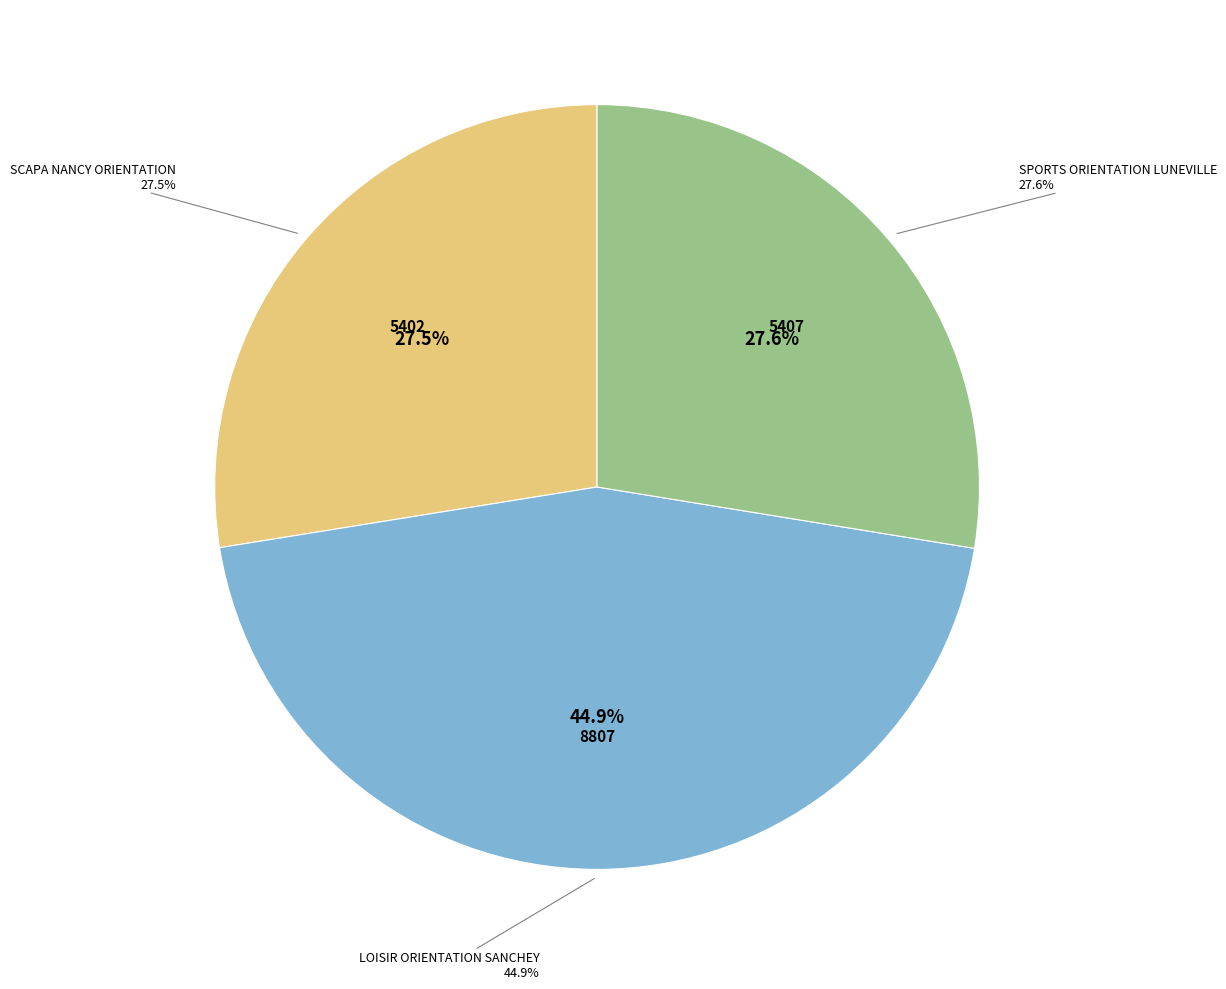

What is the ratio of the value at LOISIR ORIENTATION SANCHEY to the value at SCAPA NANCY ORIENTATION?

1.6